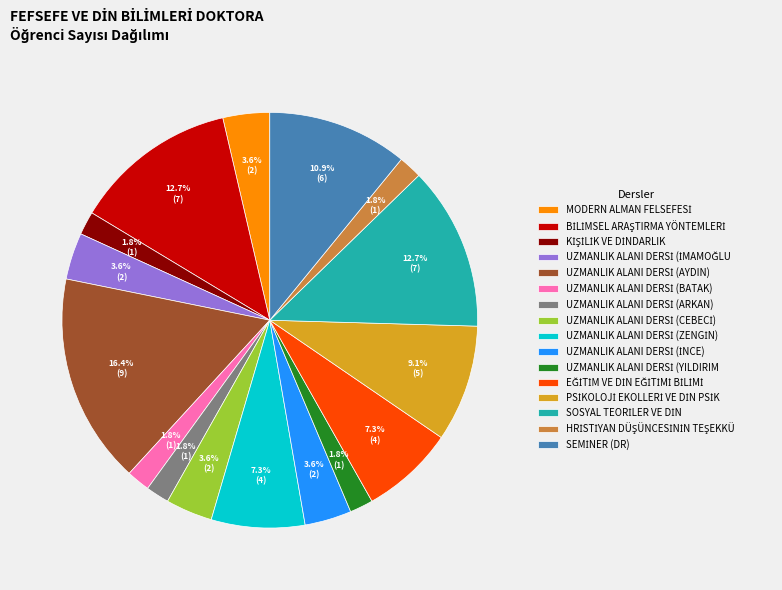

How many slices are in this pie chart?

16